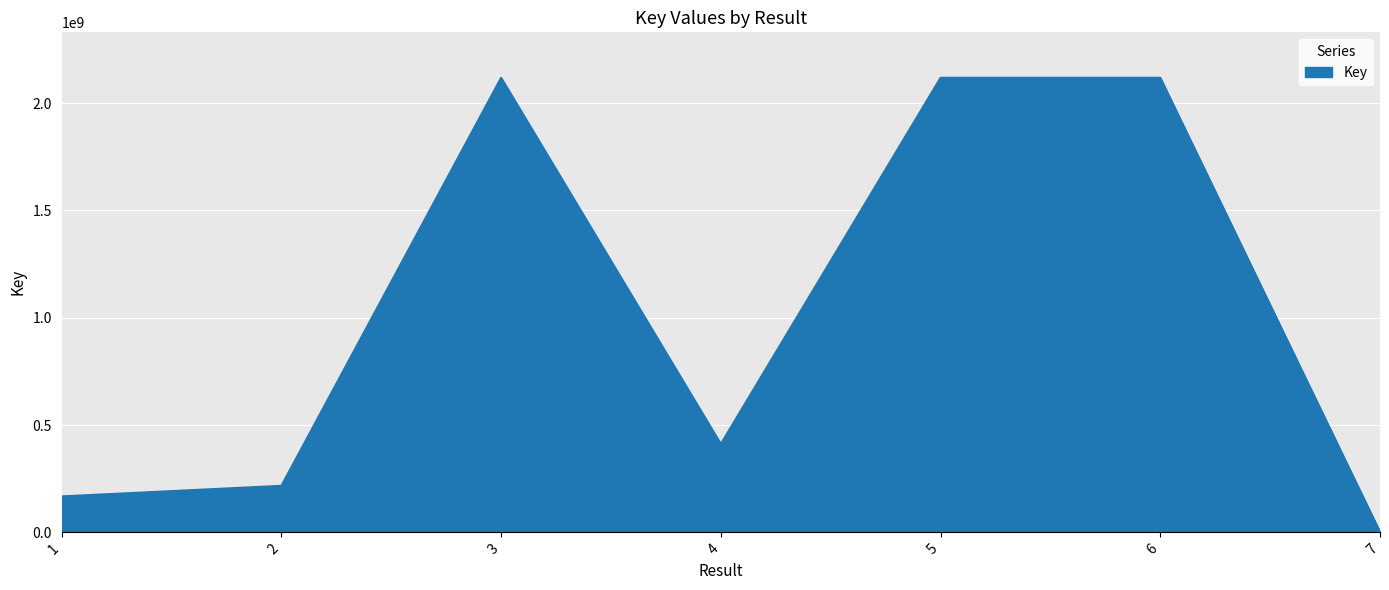

True or false: the data has more than 1 interior local peaks.

True